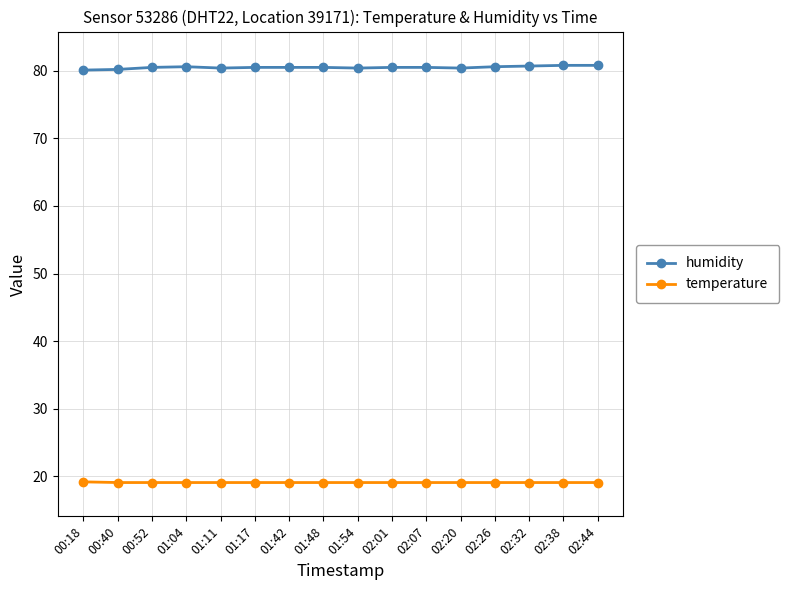

Is it true that humidity equals 80.6 at 02:26?

True